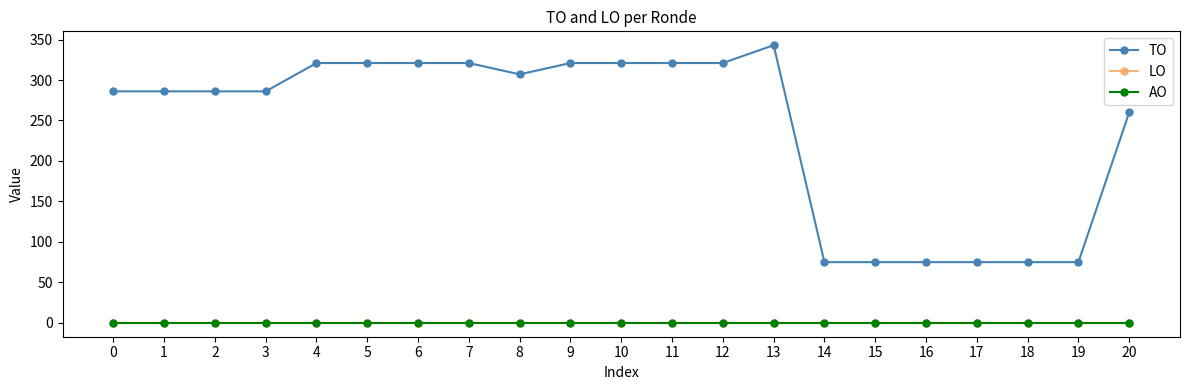

Is this an area chart (filled region under the line)?

No